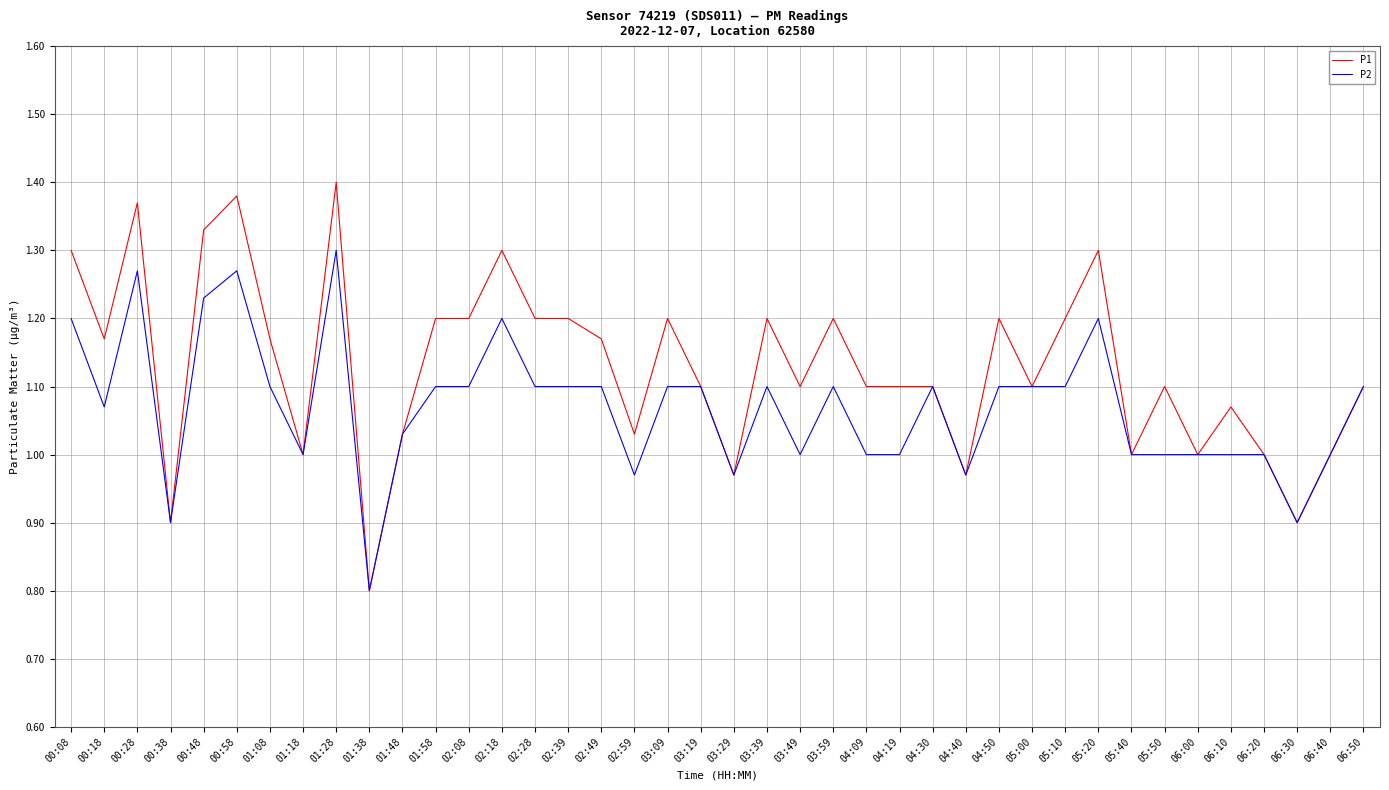

What is the minimum value for P2?

0.8